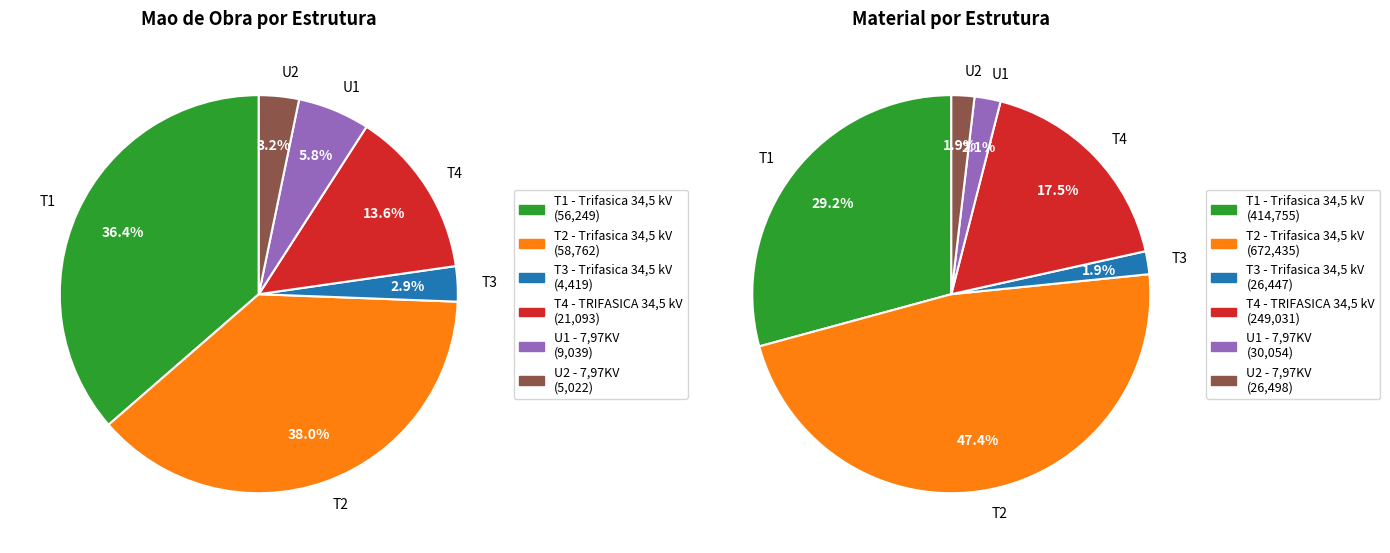

Is the sum of T1 - Trifasica 34,5 kV and T4 - TRIFASICA 34,5 kV greater than half?

Yes